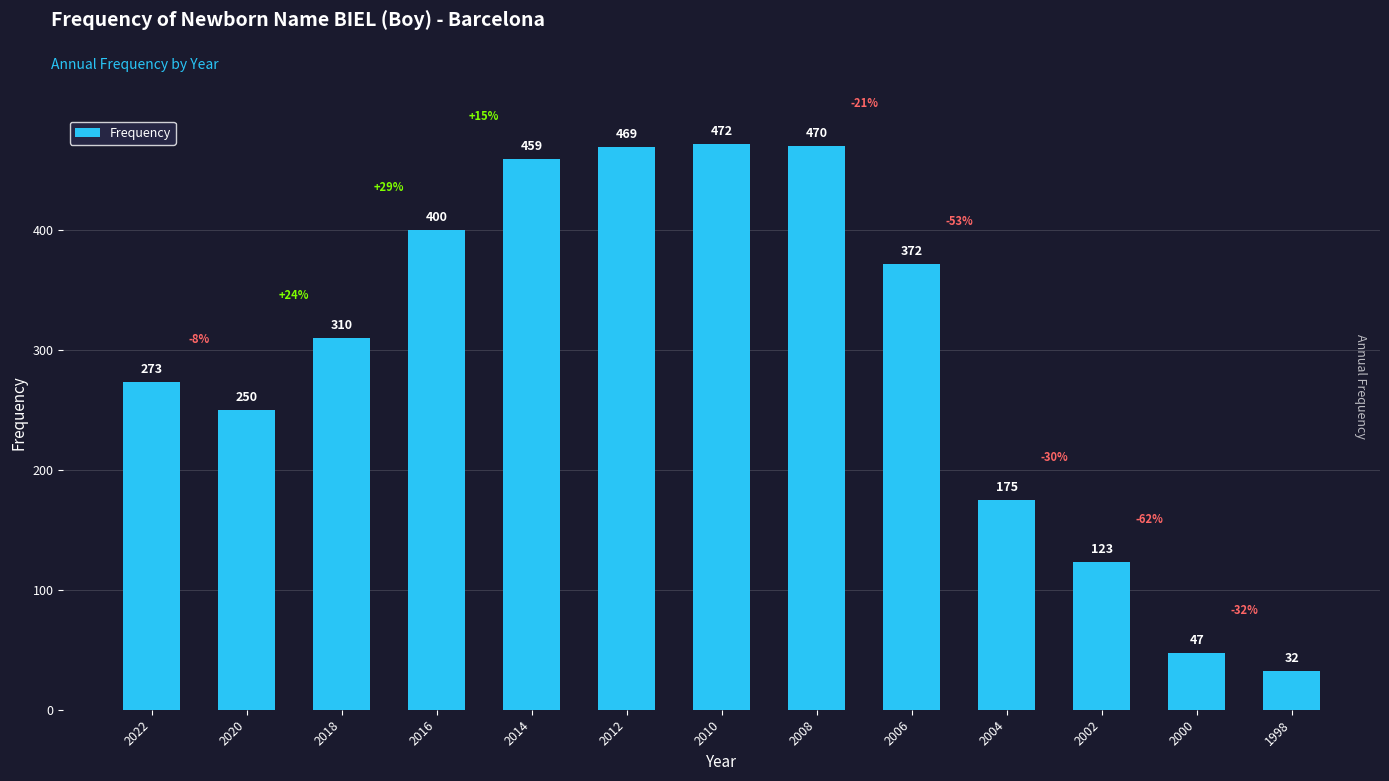

What is the difference between the maximum and minimum values?

440